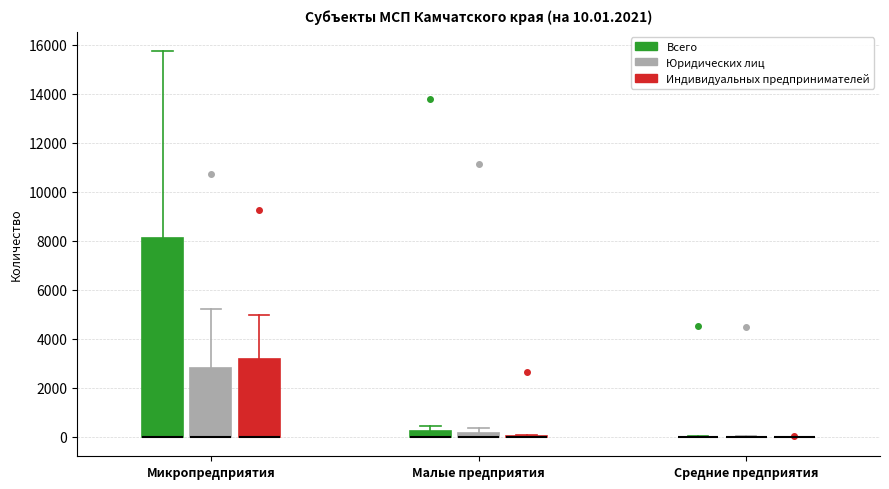

Which box is the tallest, from its lower edge to its upper edge?

Микропредприятия (Всего)